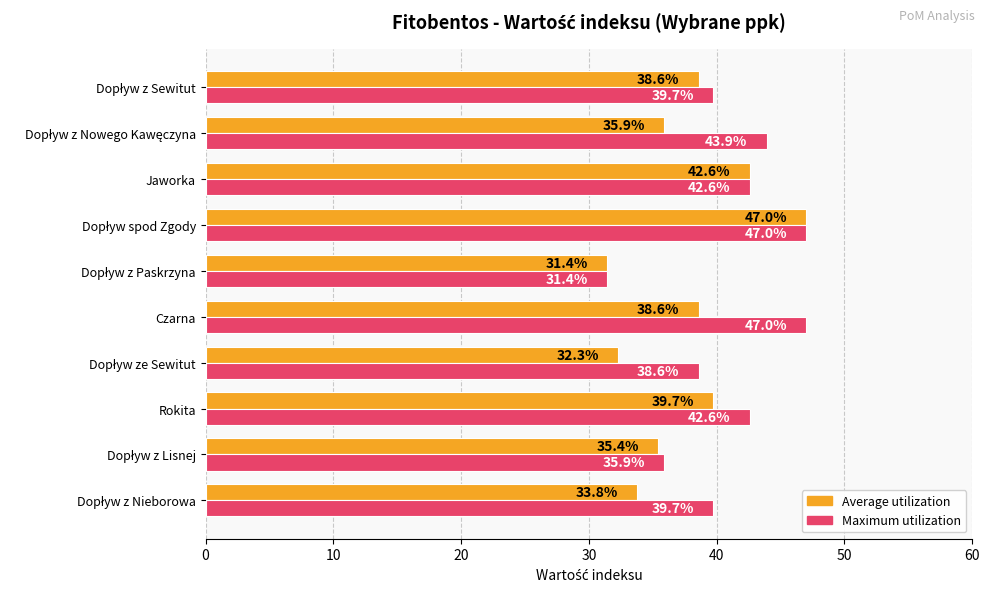

Which series has the largest total across all categories?

Maximum utilization